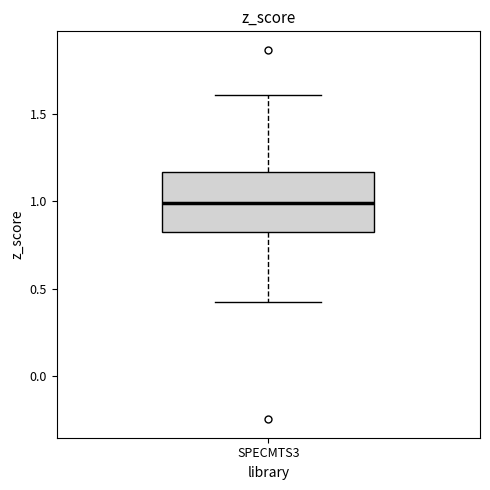

Where is the upper edge of the box for SPECMTS3 on the y-axis? The values are not printed on the chart, so give them approximately, as read against the axis.

1.15